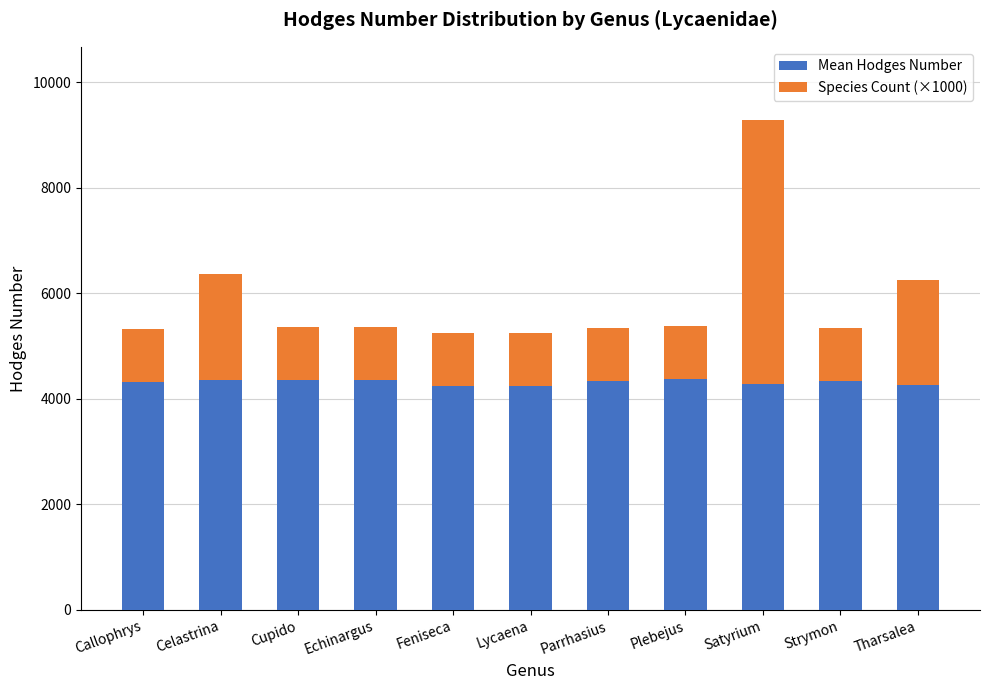

What is the approximate value of Mean Hodges Number at Callophrys?

4326.0